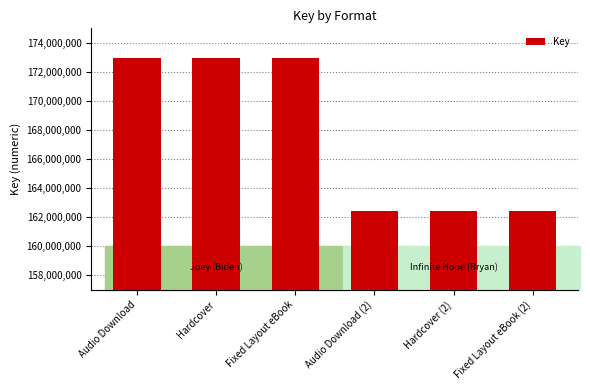

What is the difference between the second highest and second lowest values?

10508654